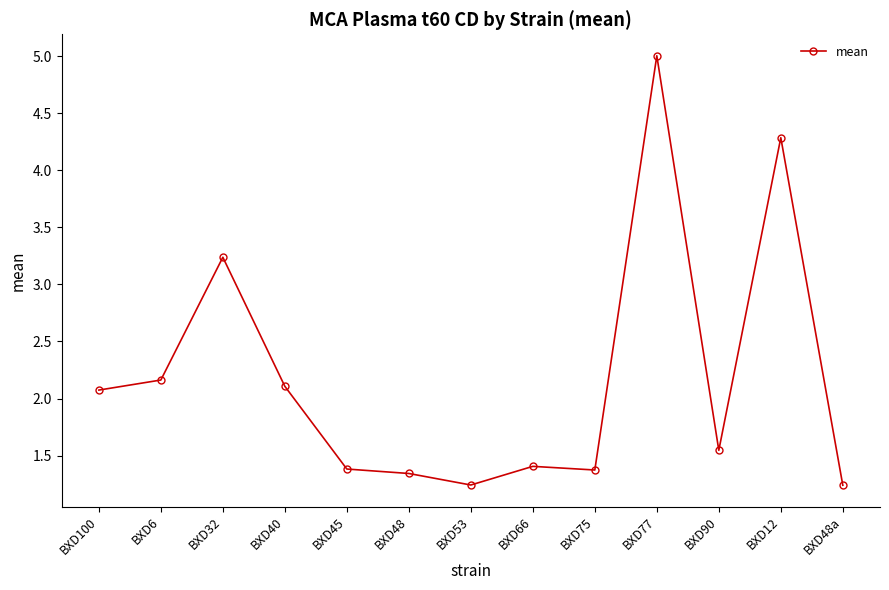

What is the label of the 4th point from the left?

BXD40